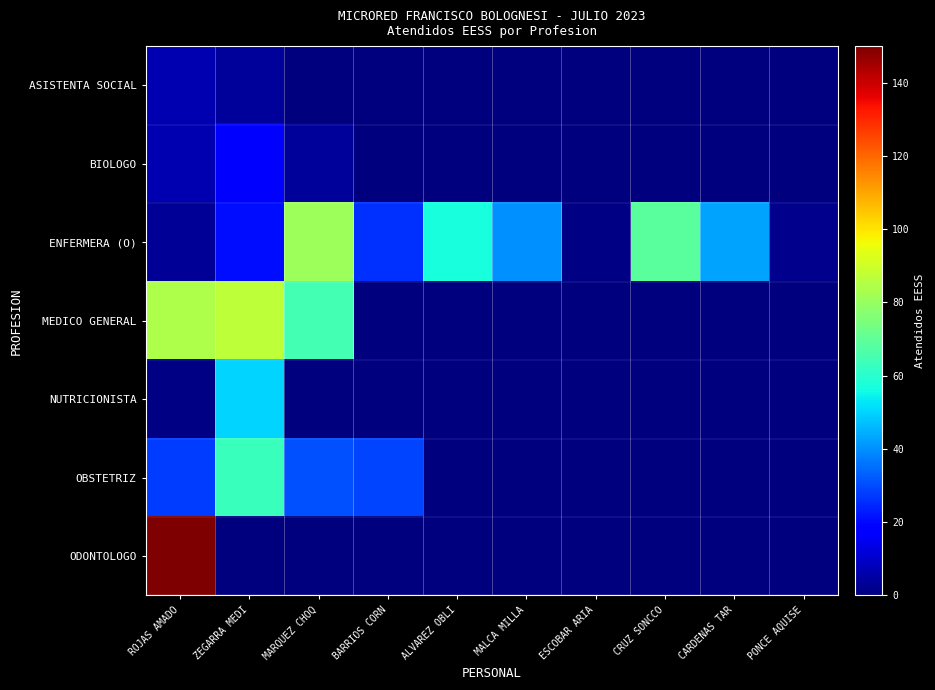

At which category is the sum across all series the highest?

ROJAS AMADO